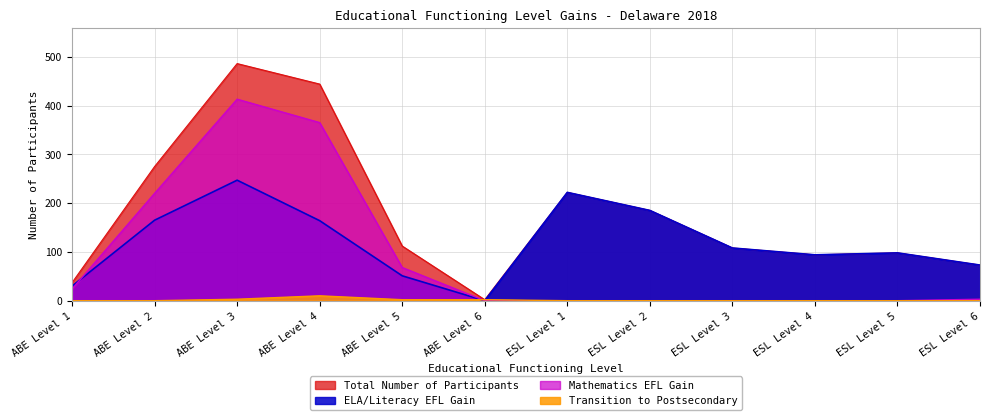

What is the value of the Transition to Postsecondary point at the 3rd from the left?

3